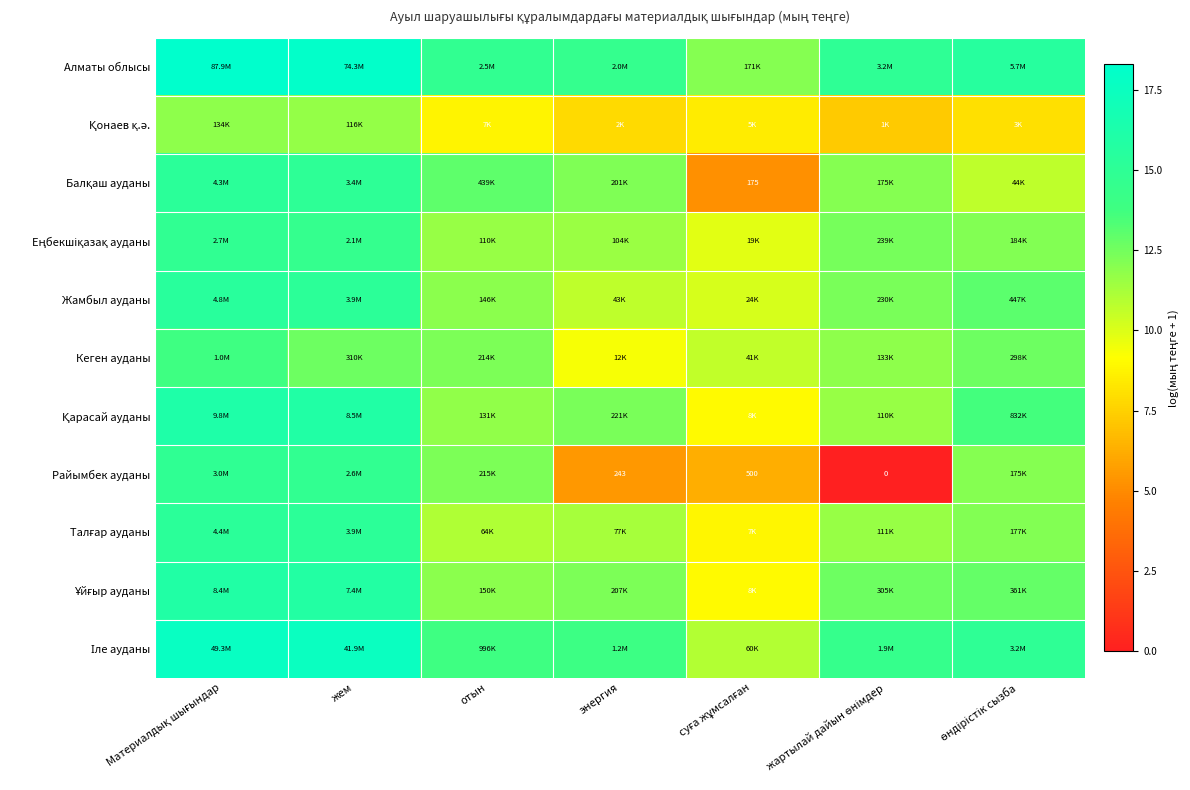

Between өндірістік сызба and жартылай дайын өнімдер, which is larger?

өндірістік сызба